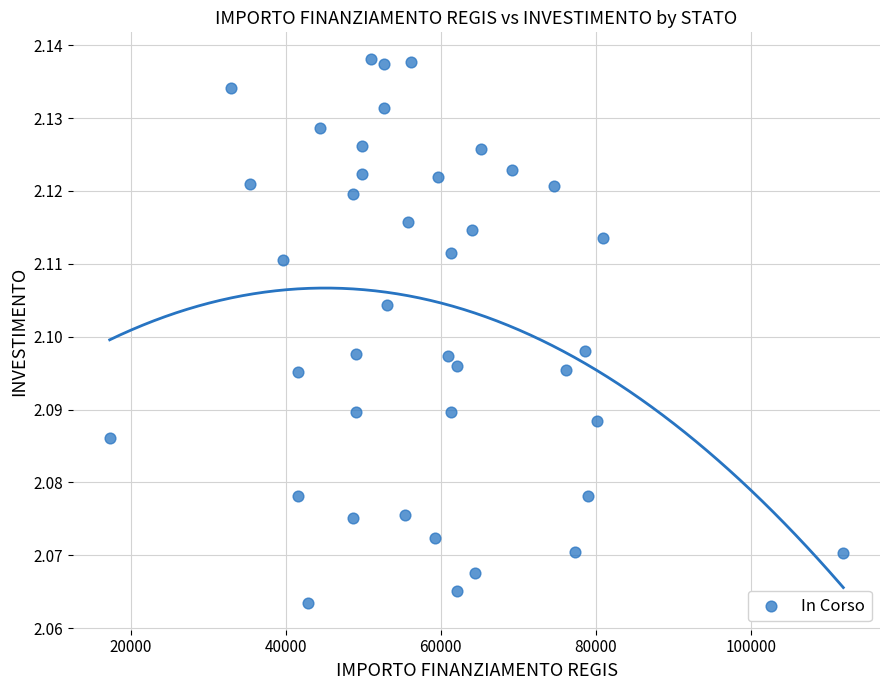

What is the range of X values (max minus min)?

94665.7